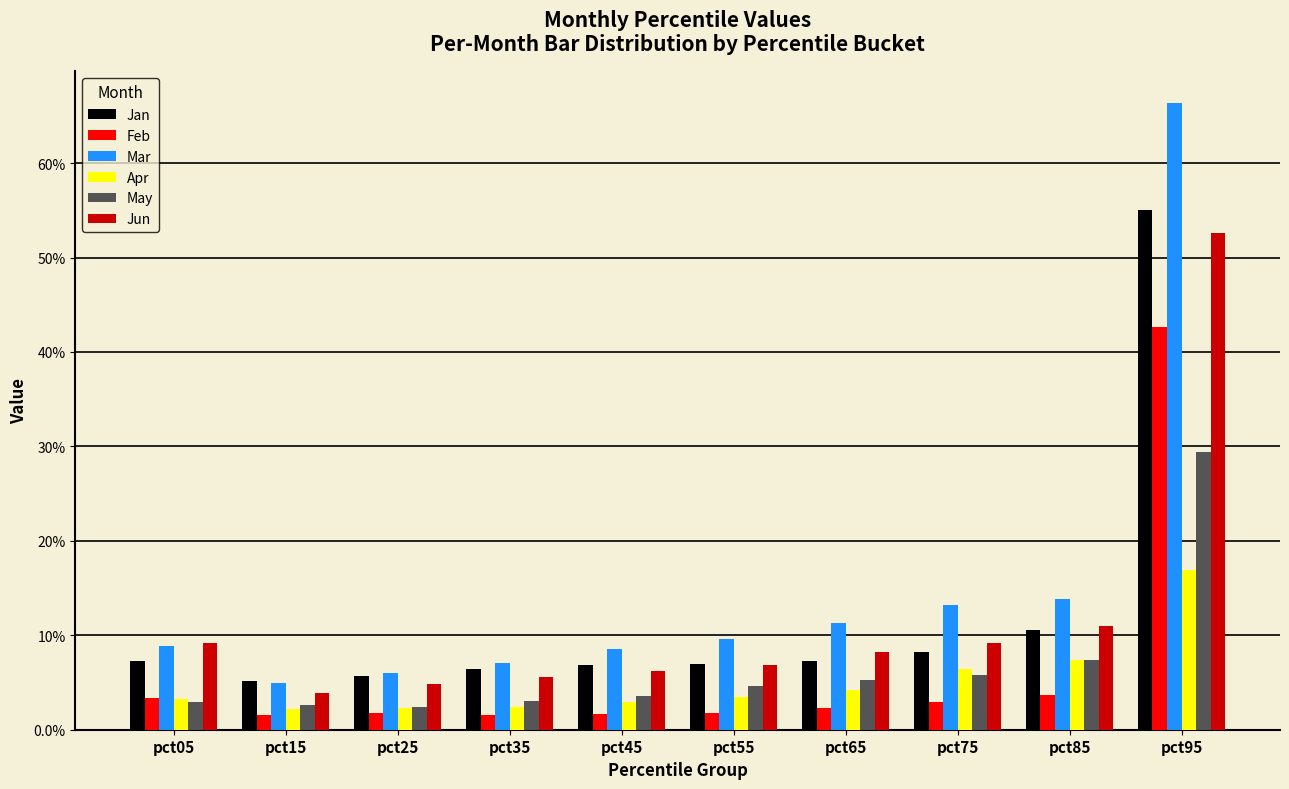

Does the chart contain stacked bars?

No